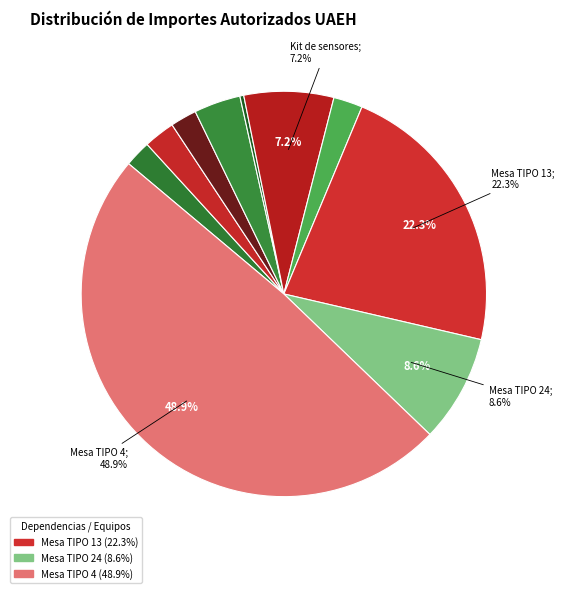

Rank the categories by value from highest to lowest.

Mesa TIPO 4, Mesa TIPO 13, Mesa TIPO 24, Kit de sensores, Refrigerador farmacéutico, Microscopio BA210S, Sensor de estructura, Colector de gases, Calentador solar, SP Bel-Art Colony Counter